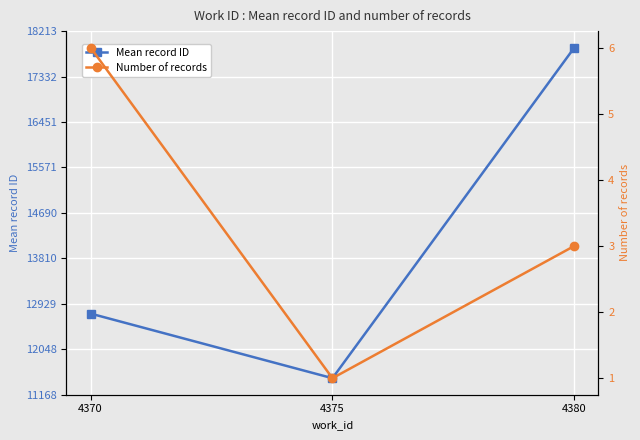

What is the total value across all series at 4370?

12745.7